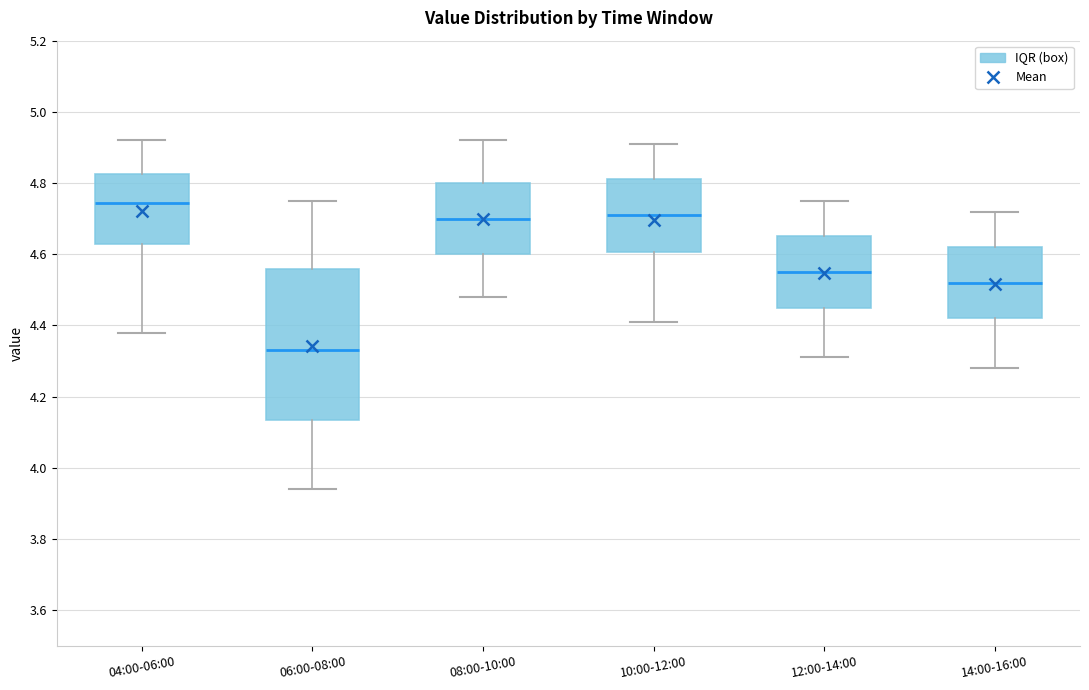

Reading left to right, read every box against the y-axis: the position of its median line, the range the box covers, and the ends of its whiskers. The values are not printed on the chart, so give them approximately, as read against the axis.

04:00-06:00: median 4.74, box 4.64 to 4.82, whiskers 4.38 to 4.92
06:00-08:00: median 4.34, box 4.14 to 4.56, whiskers 3.94 to 4.76
08:00-10:00: median 4.70, box 4.60 to 4.80, whiskers 4.48 to 4.92
10:00-12:00: median 4.72, box 4.60 to 4.82, whiskers 4.42 to 4.92
12:00-14:00: median 4.56, box 4.46 to 4.66, whiskers 4.32 to 4.76
14:00-16:00: median 4.52, box 4.42 to 4.62, whiskers 4.28 to 4.72